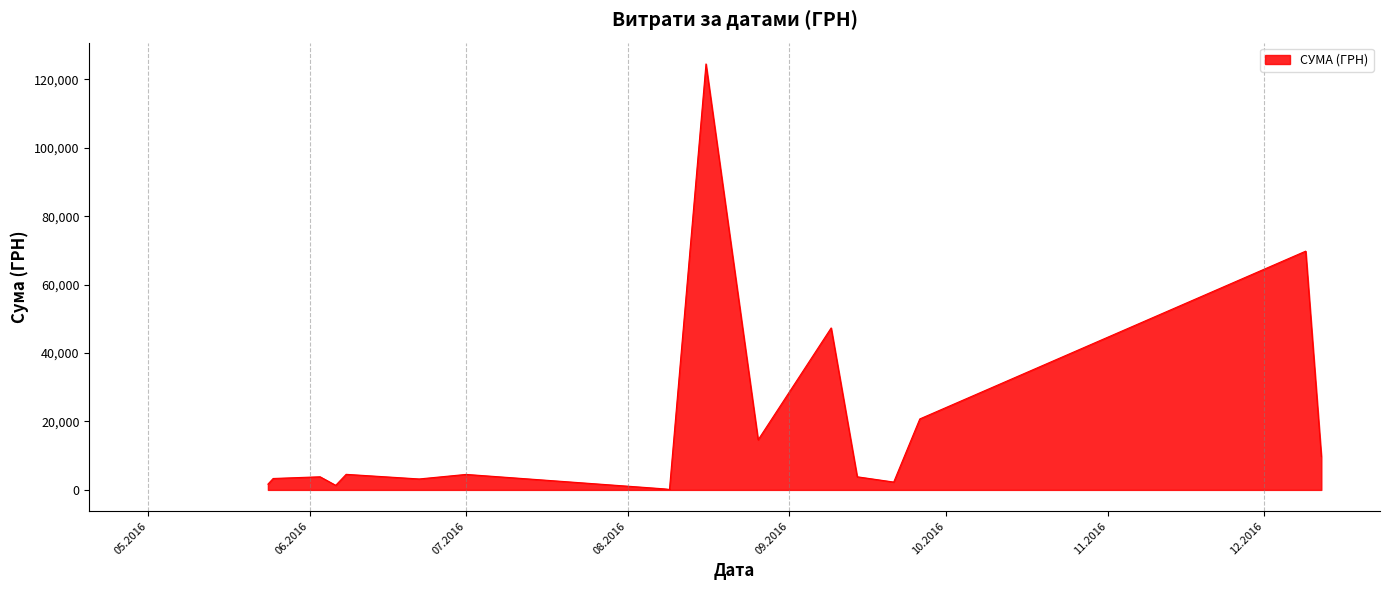

What is the difference between the maximum and minimum values?

124399.0